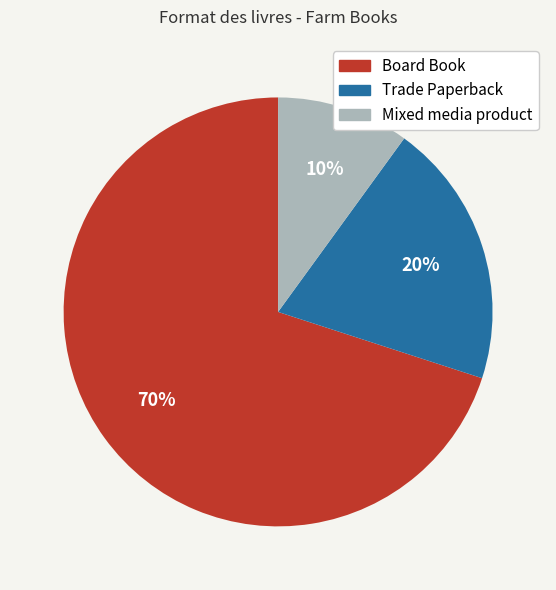

To the nearest percent, what is the combined percentage of Board Book and Trade Paperback?

90%